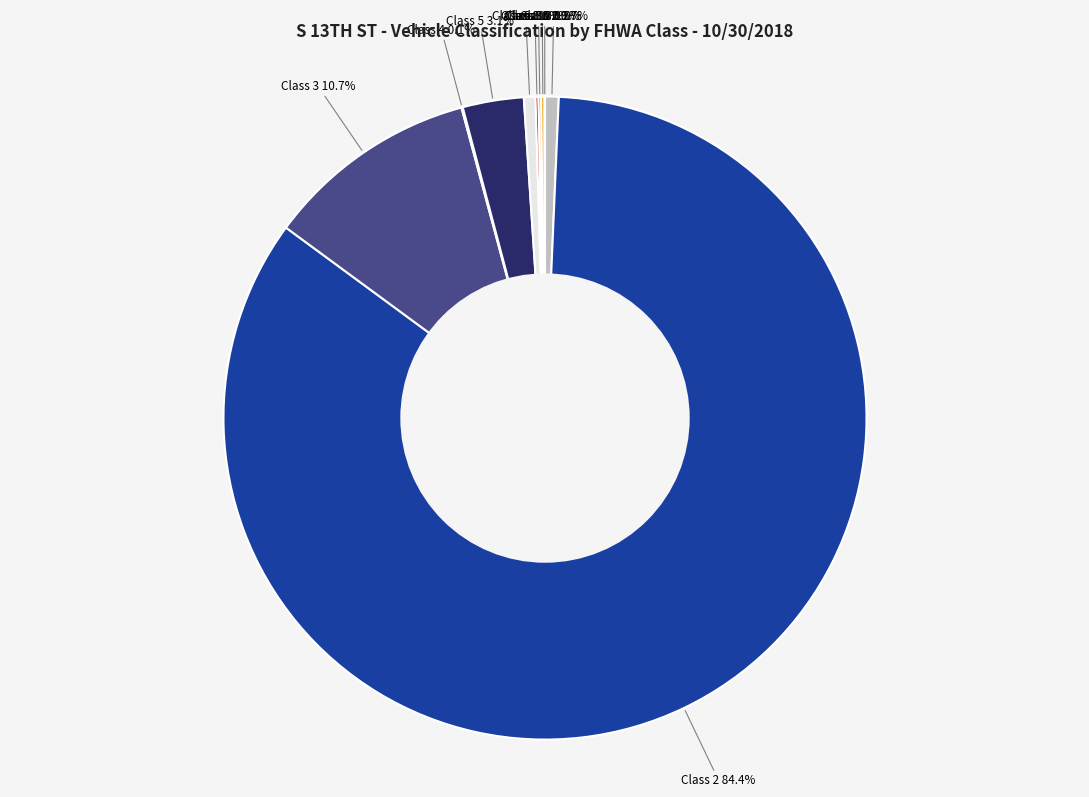

Which category has the biggest portion of the pie?

Class 2 - Passenger Cars